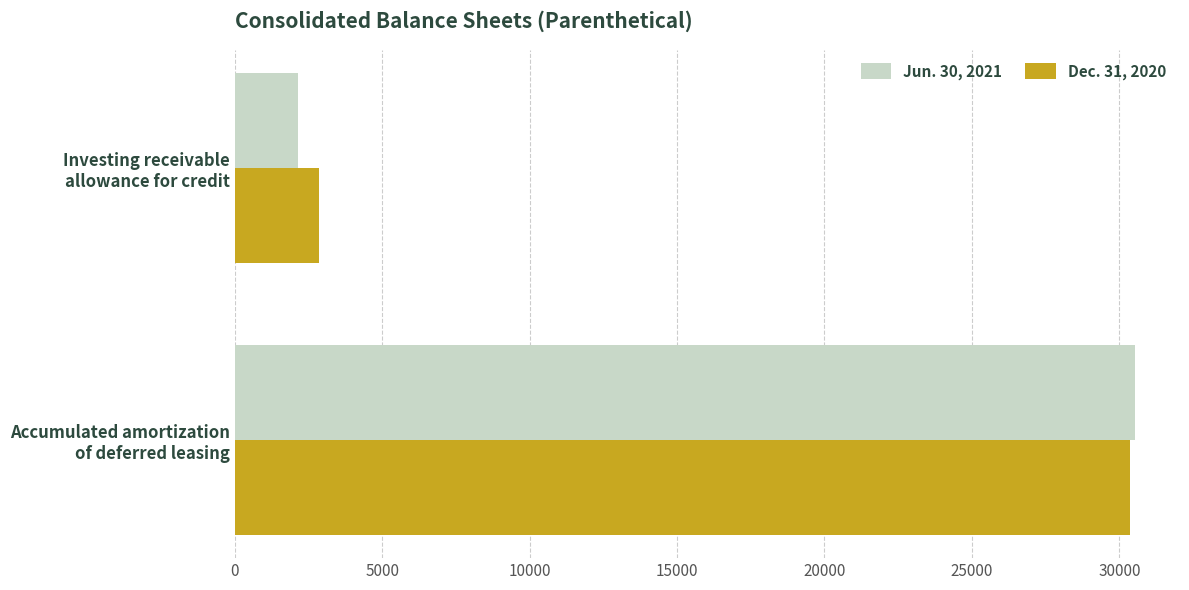

List the series in order of their peak value, lowest first.

Dec. 31, 2020, Jun. 30, 2021